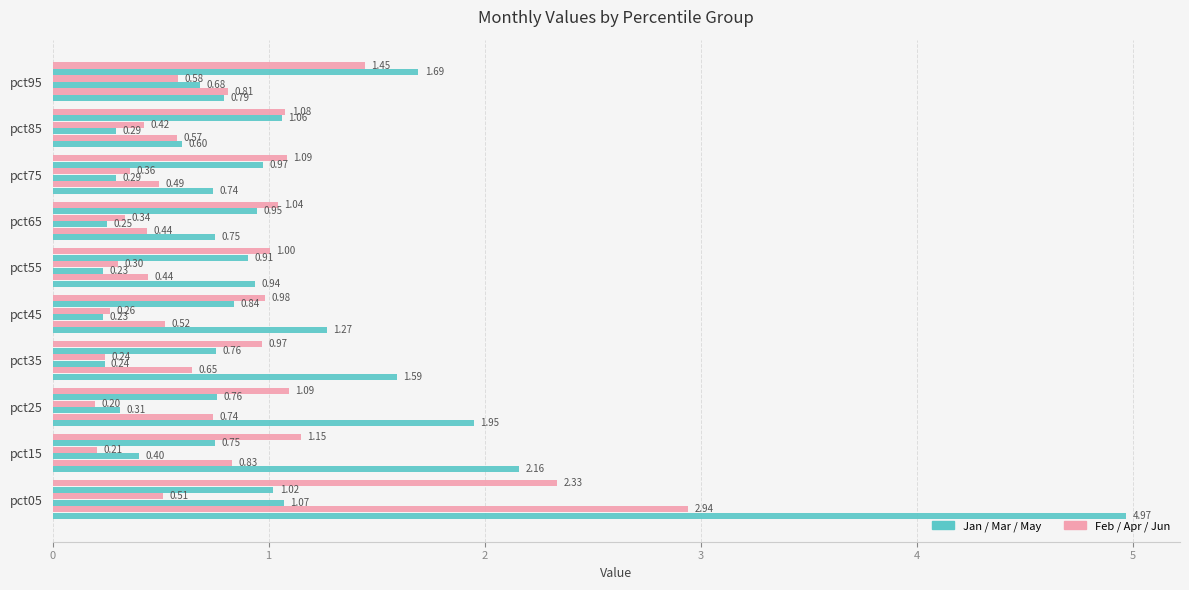

How many distinct data groups are displayed?

6